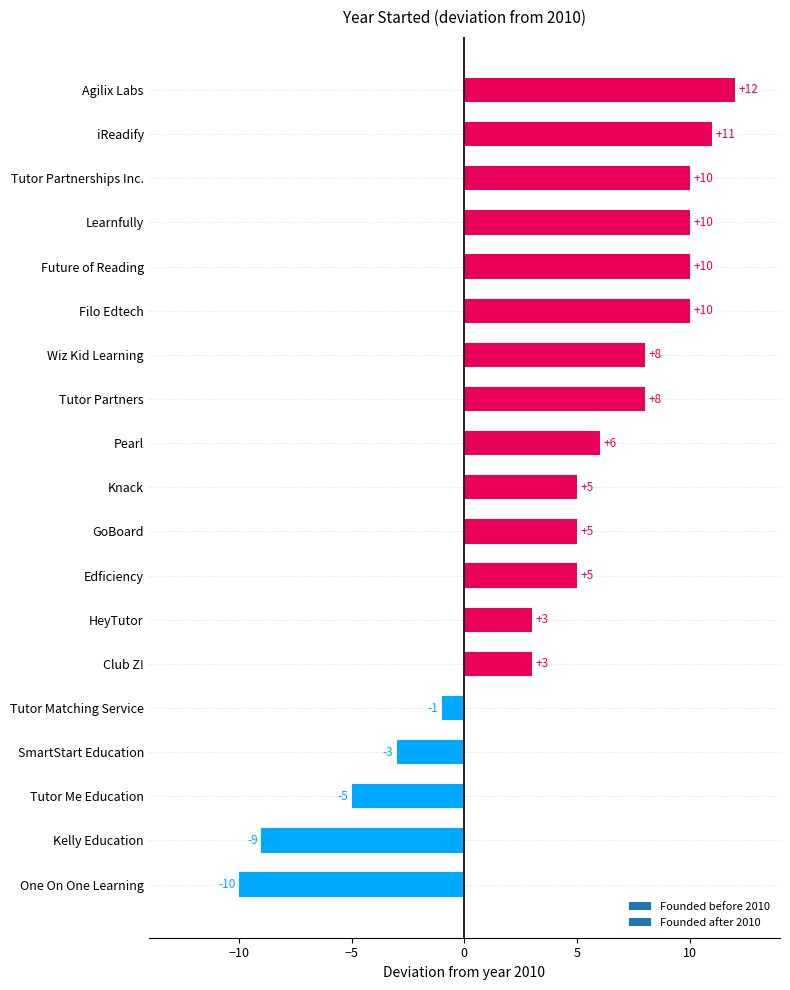

What is the minimum value shown in the chart?

-10